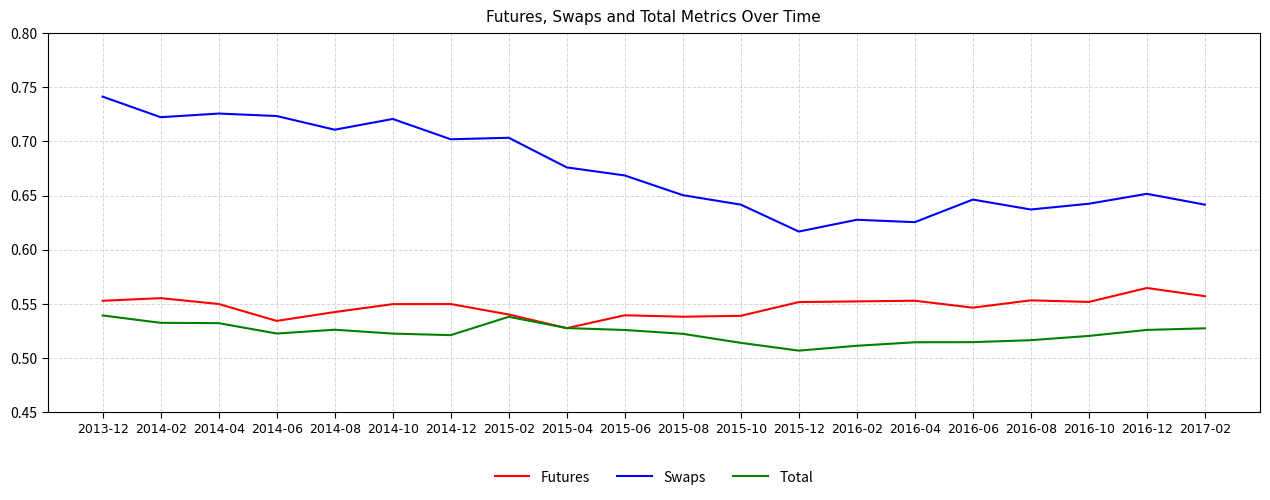

True or false: Futures and Swaps intersect in this chart.

False